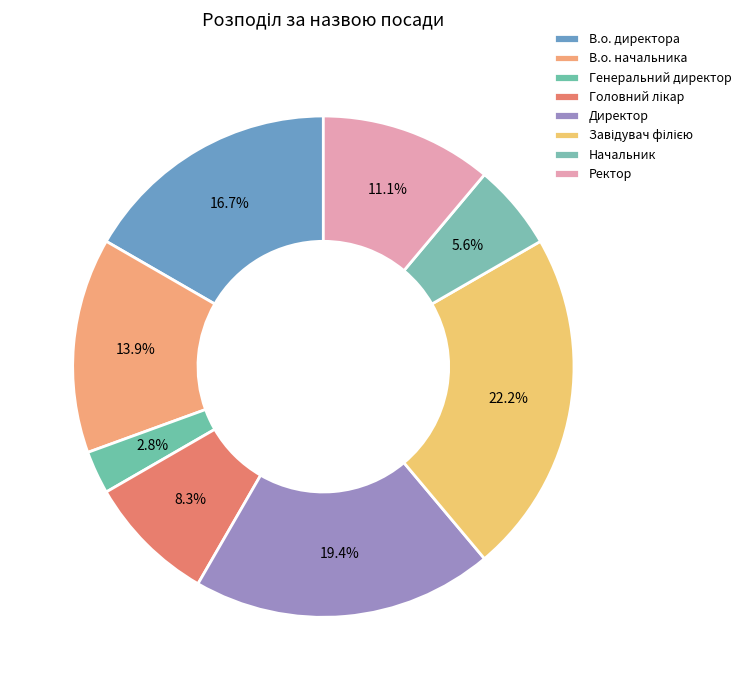

Is it true that В.о. начальника is 1% of the pie?

False